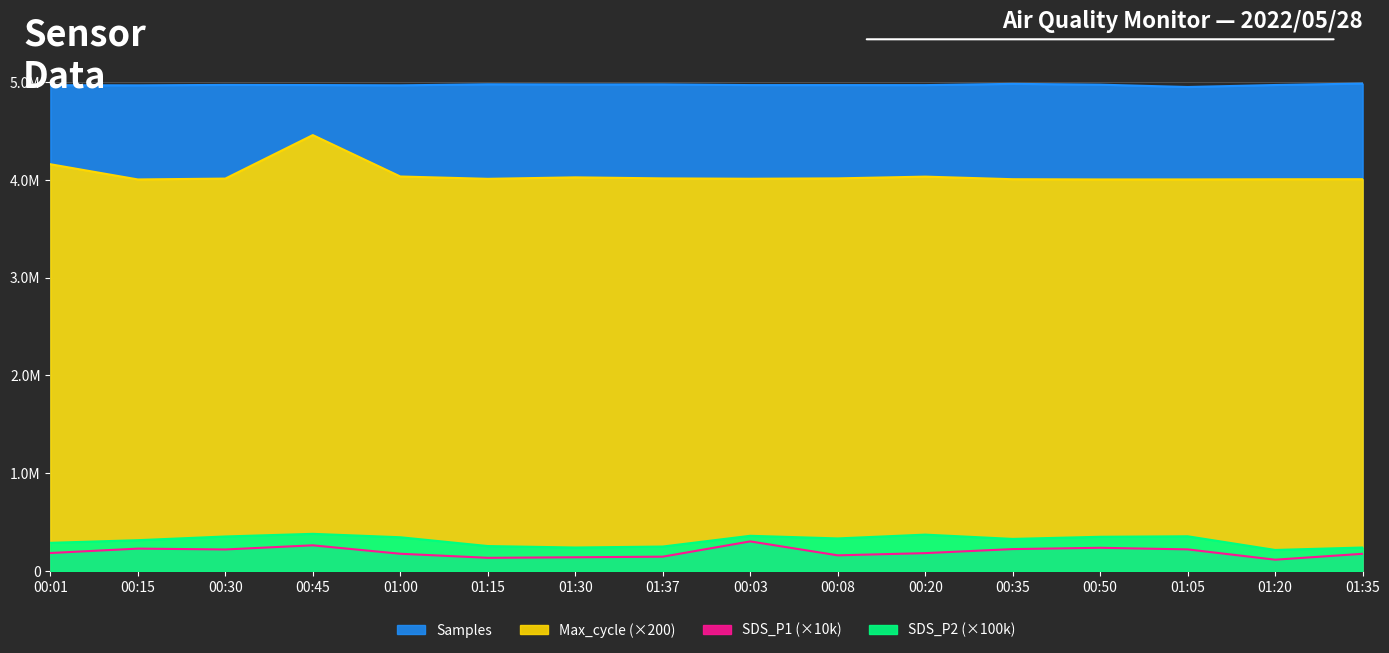

What is the total value across all series at 00:01?

9603446.0